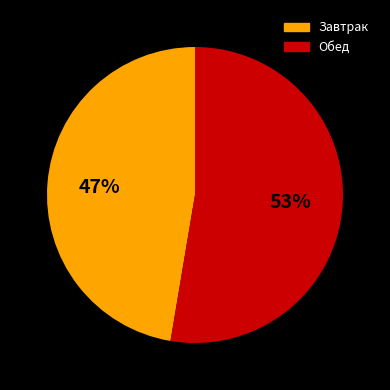

Is it true that Обед is 53% of the pie?

True